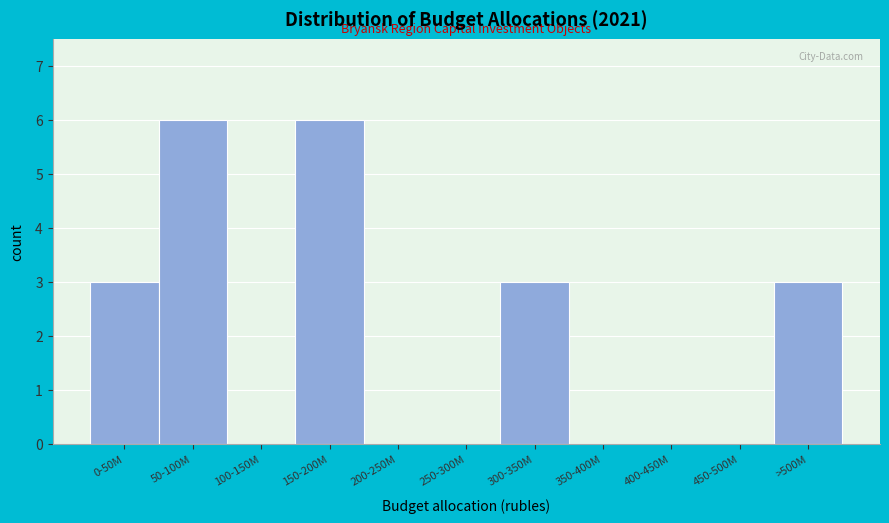

Reading left to right, extract all data points from this chart.

0-50M=3	50-100M=6	100-150M=0	150-200M=6	200-250M=0	250-300M=0	300-350M=3	350-400M=0	400-450M=0	450-500M=0	>500M=3